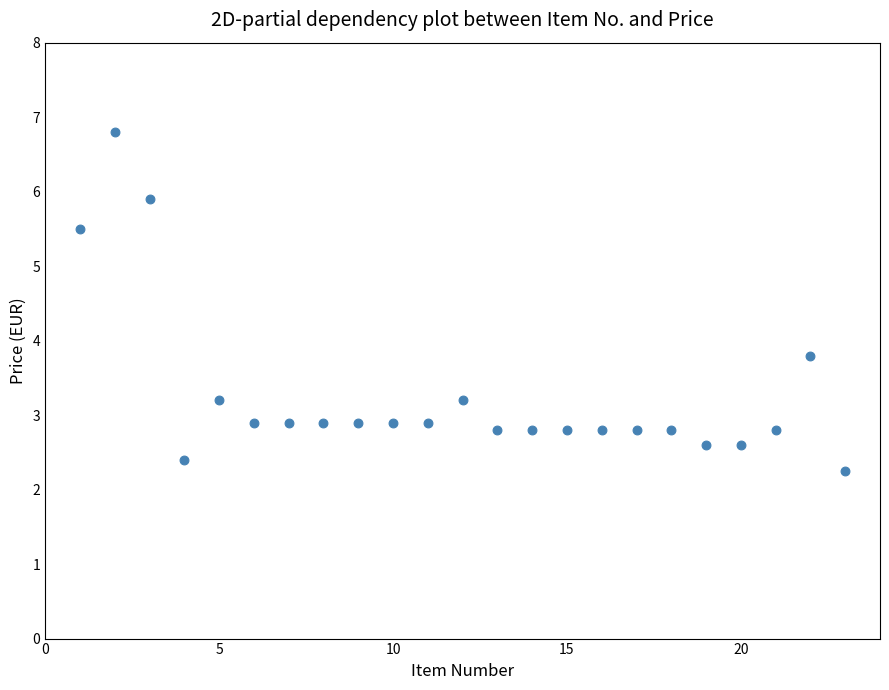

What is the range of X values (max minus min)?

22.0